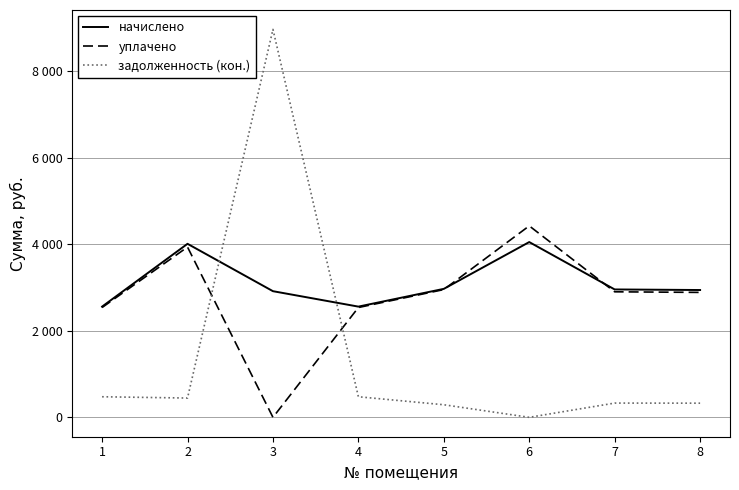

After their last crossing, which series has the higher values: задолженность (кон.) or начислено?

начислено